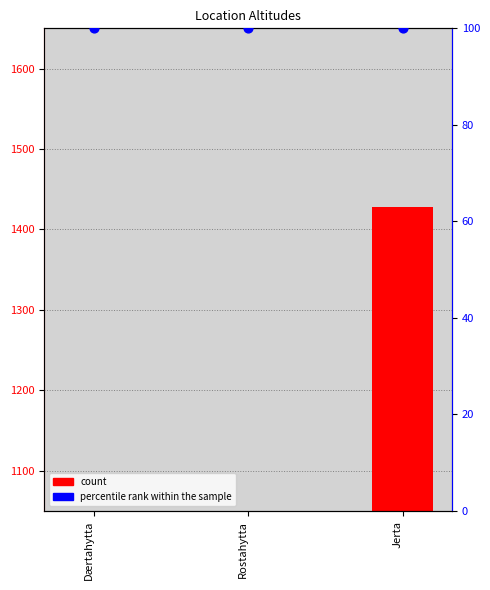

What are all the series names shown in the legend?

count, percentile rank within the sample